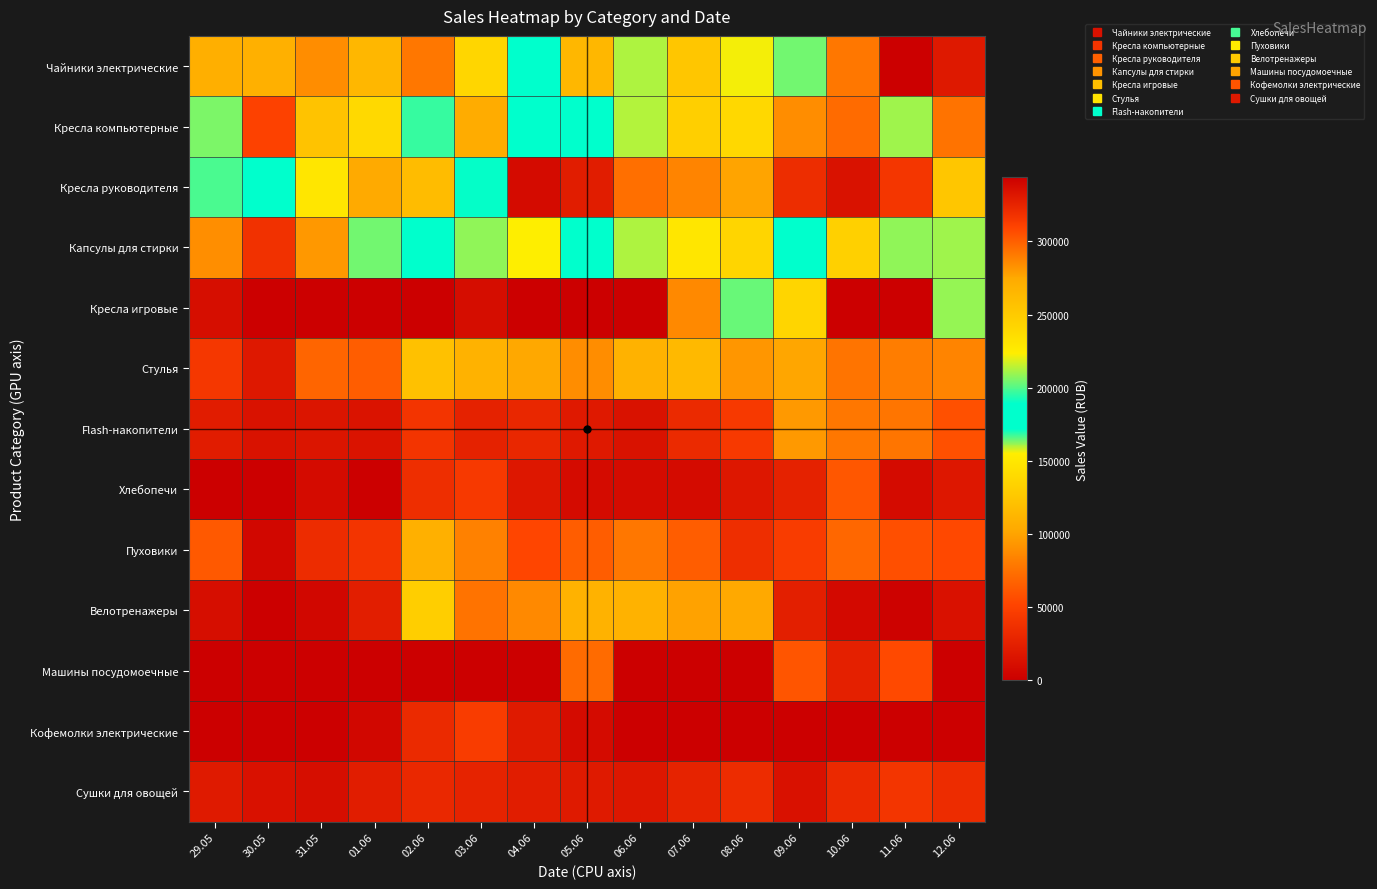

Which series has the largest range (max minus min)?

Чайники электрические